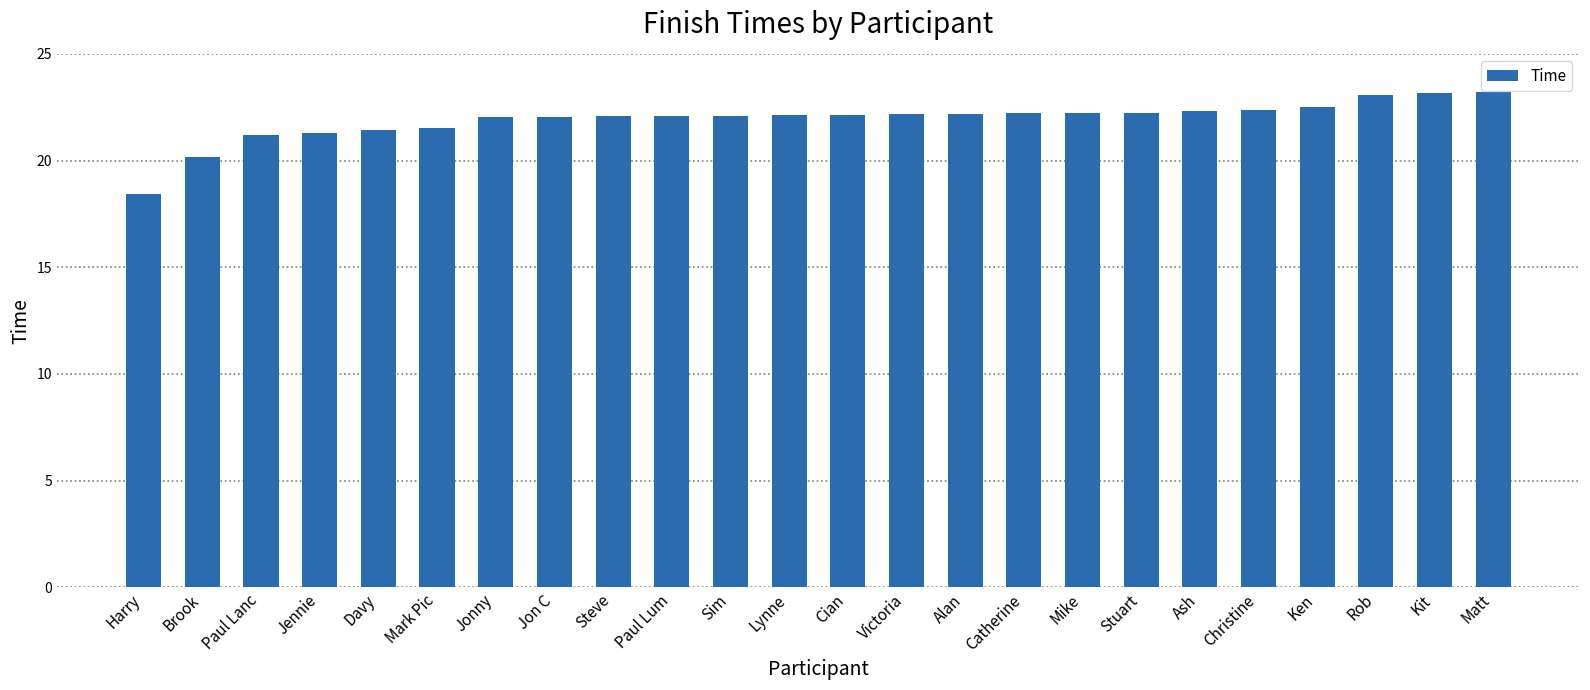

Which category has the lowest value across all series?

Harry